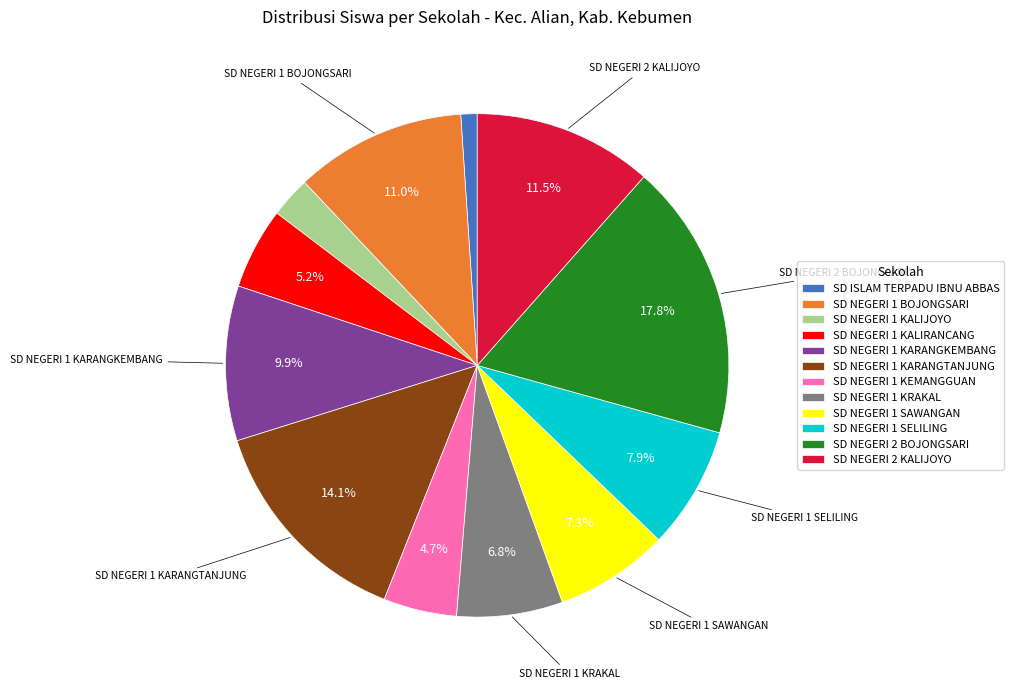

To the nearest percent, what percentage of the pie is SD NEGERI 1 KALIJOYO?

3%